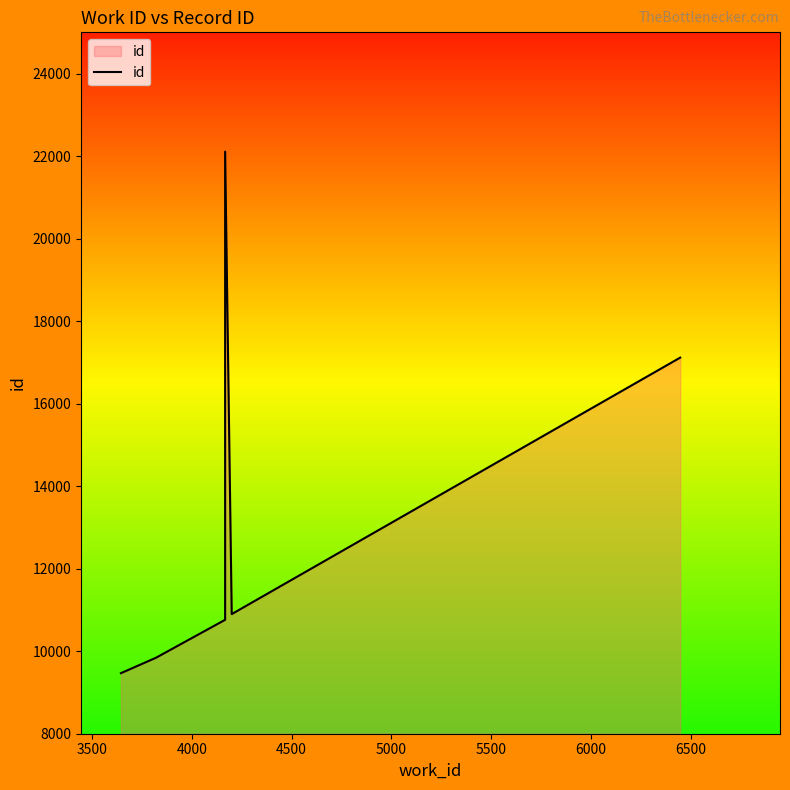

How many series are shown in this chart?

1